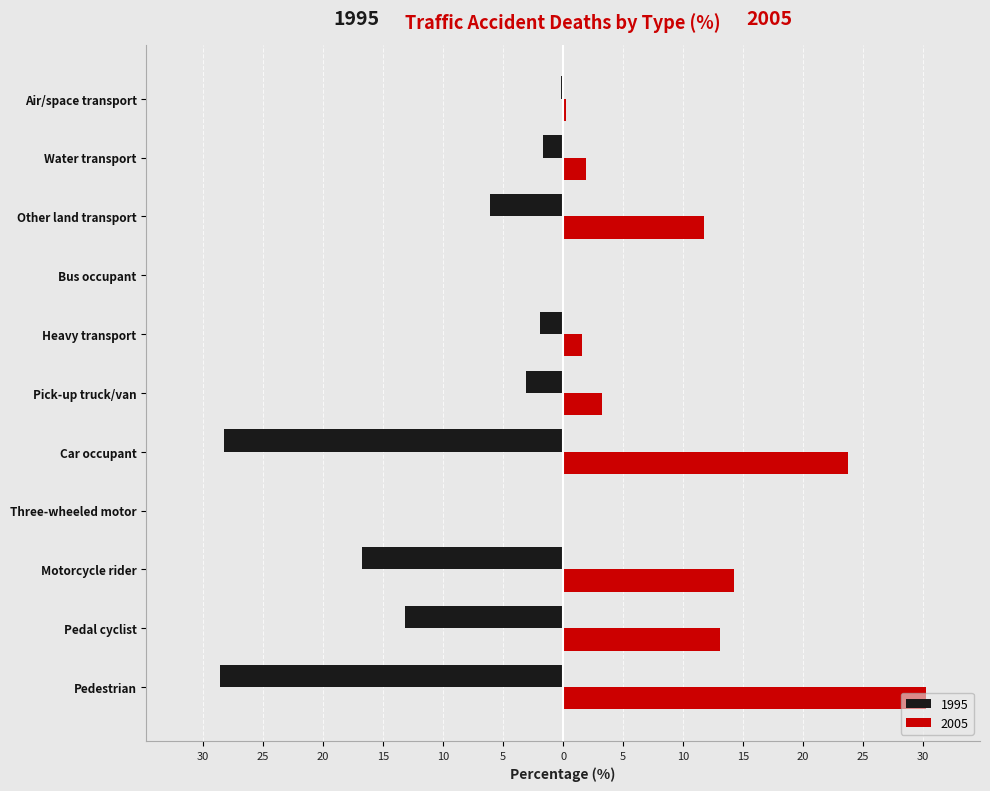

What are all the series names shown in the legend?

1995, 2005